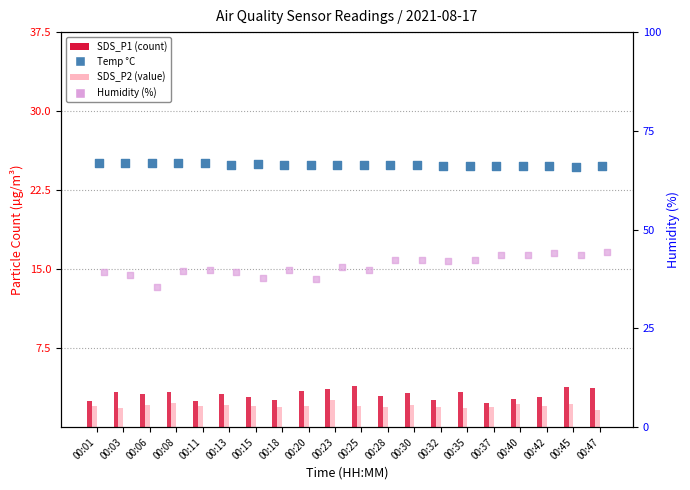

What are all the series names shown in the legend?

SDS_P1, SDS_P2, Temp (°C), Humidity (%)